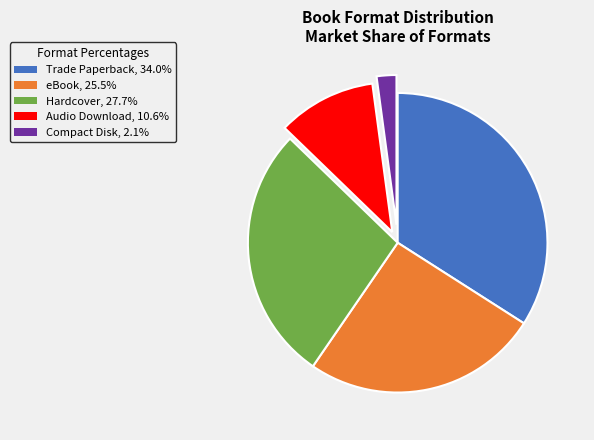

Does any single category account for the majority?

No